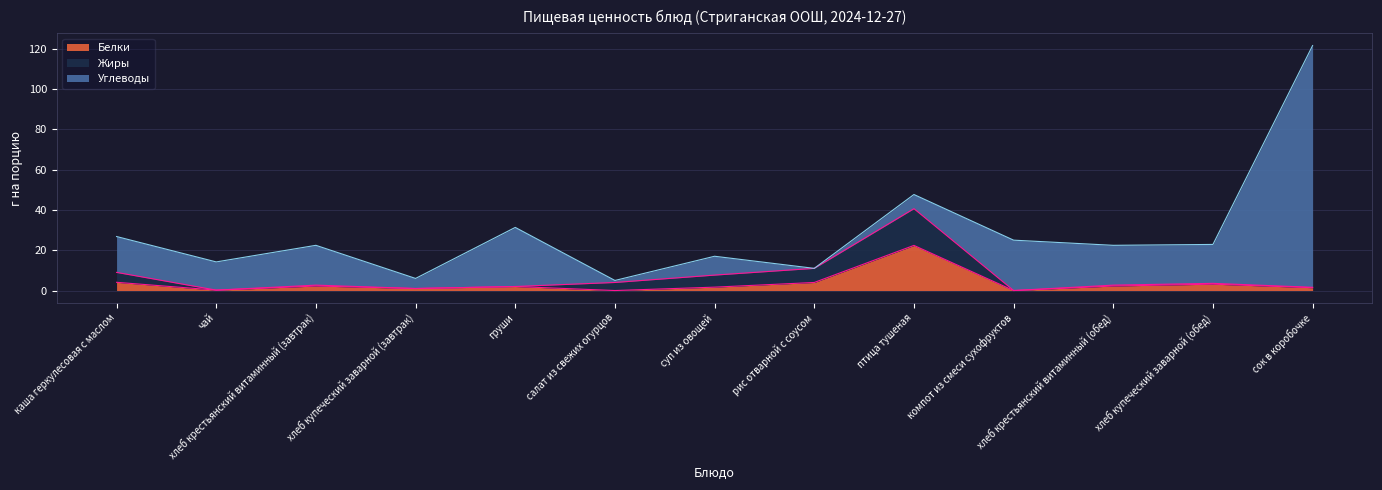

What is the average value of the Жиры series?

3.2